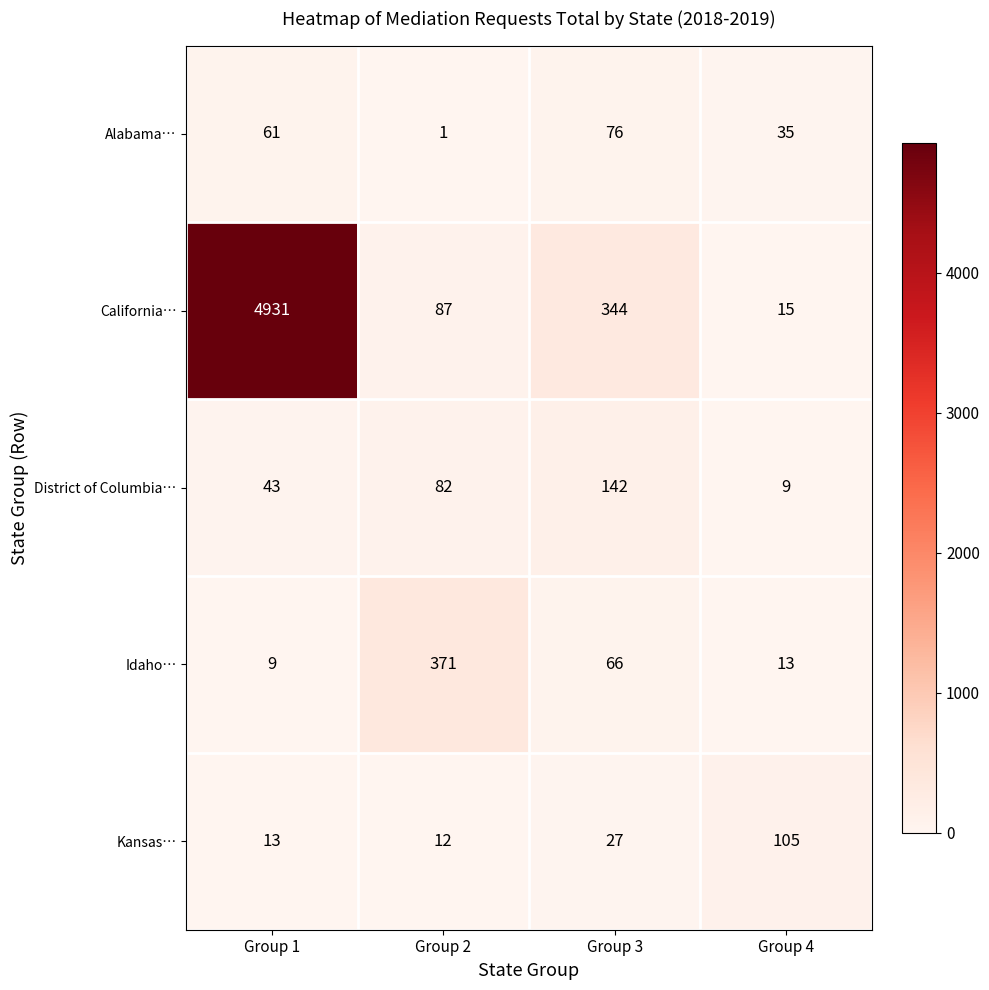

Where is District of Columbia… nearest to the value 75?

Group 2